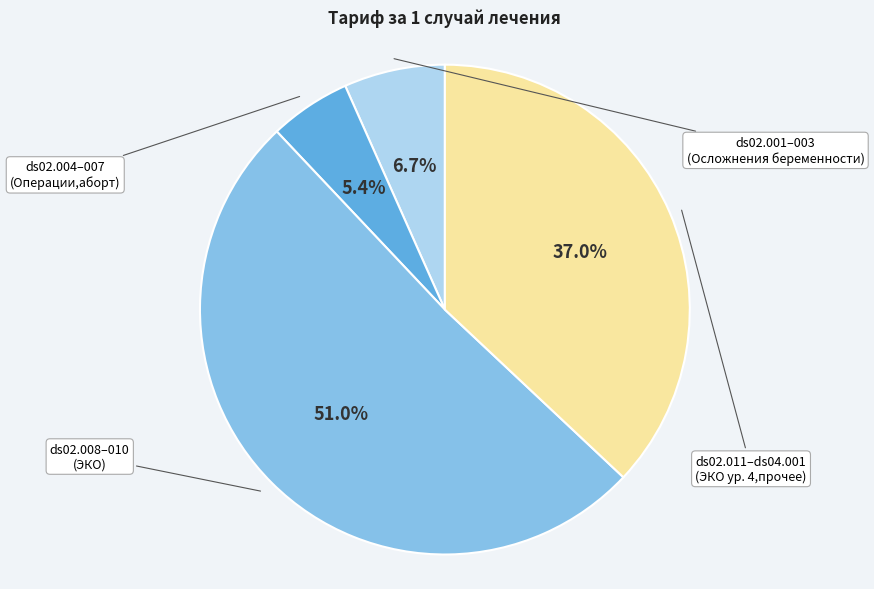

Is there a majority slice in this chart?

Yes